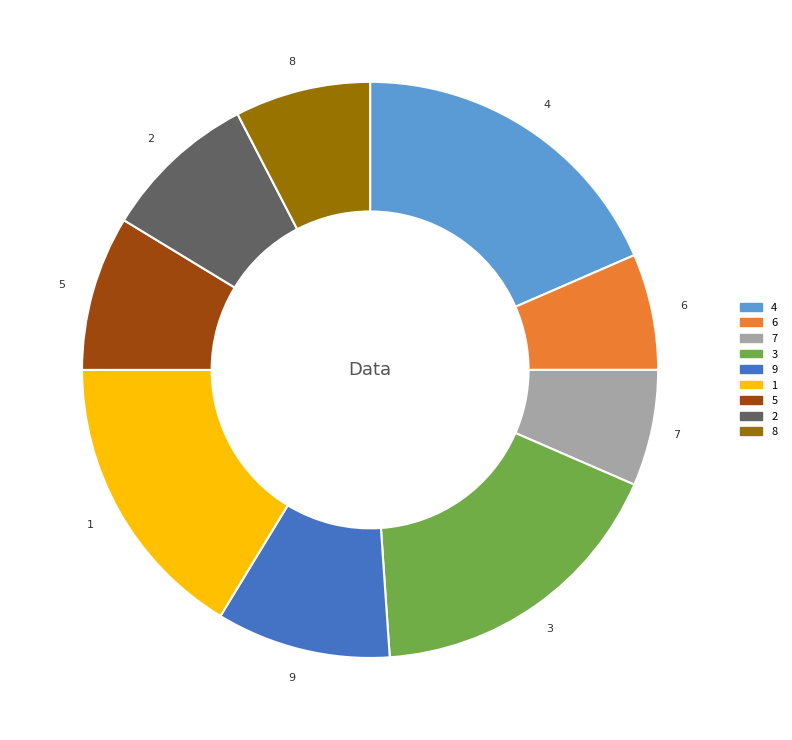

Is there any slice that represents more than half of the pie?

No